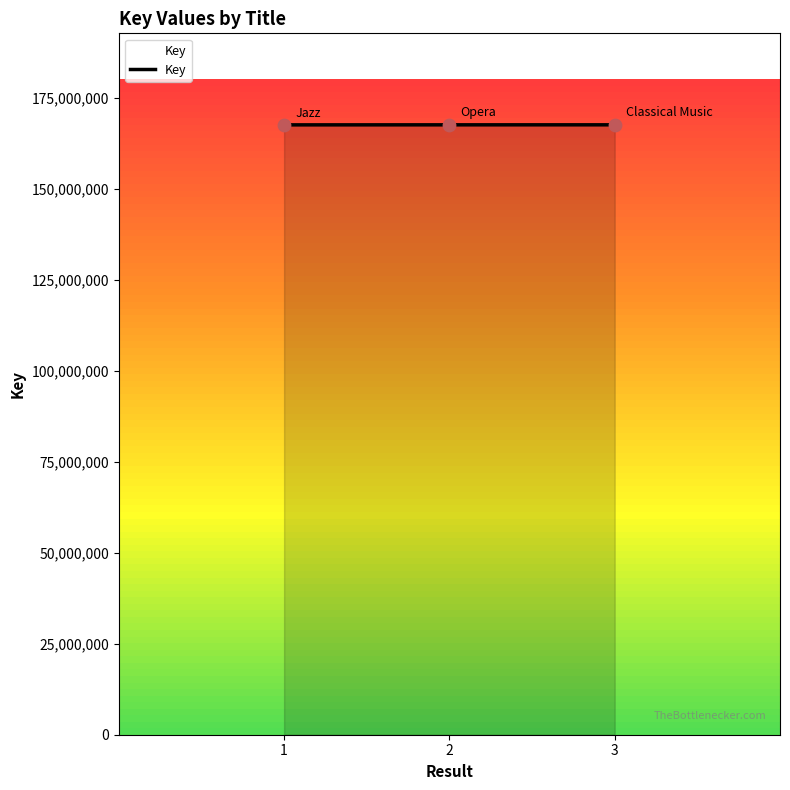

Approximately how many times larger is the value at 1 compared to 2?

1.0